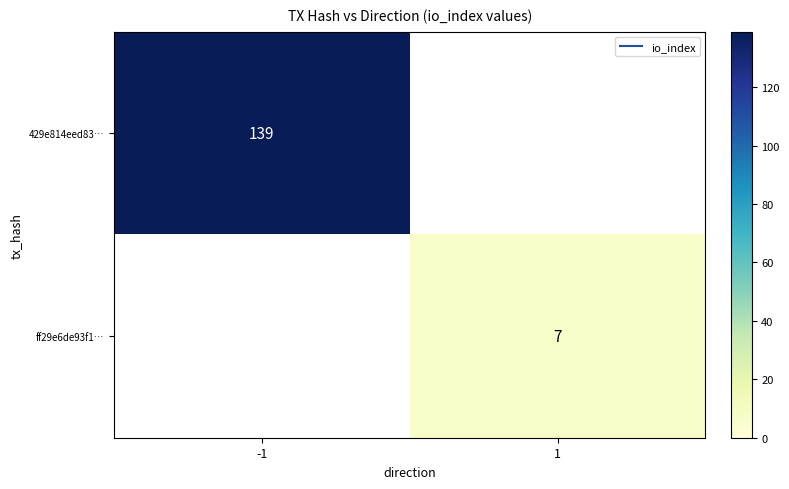

At which category does the chart reach its peak across all series?

-1